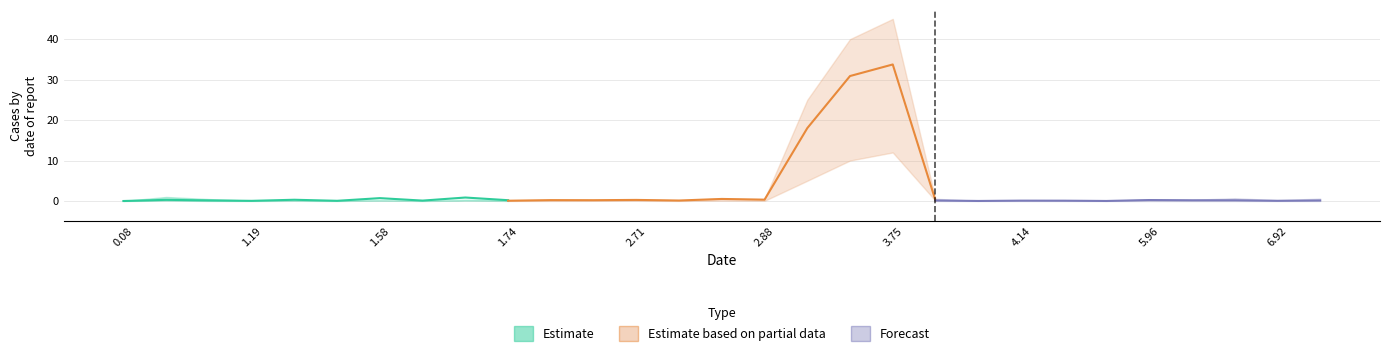

What is the maximum value shown in the chart?

33.7